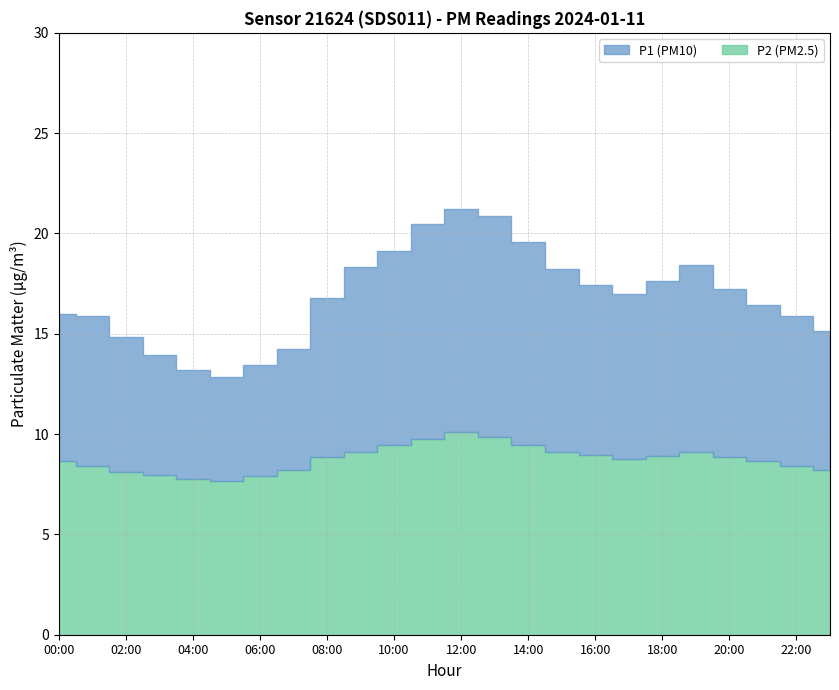

What is the smallest value displayed?

7.7